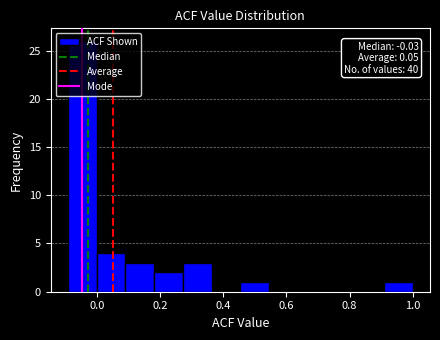

Over which range of the x-axis is the bar tallest?

-0.10 to 0.00